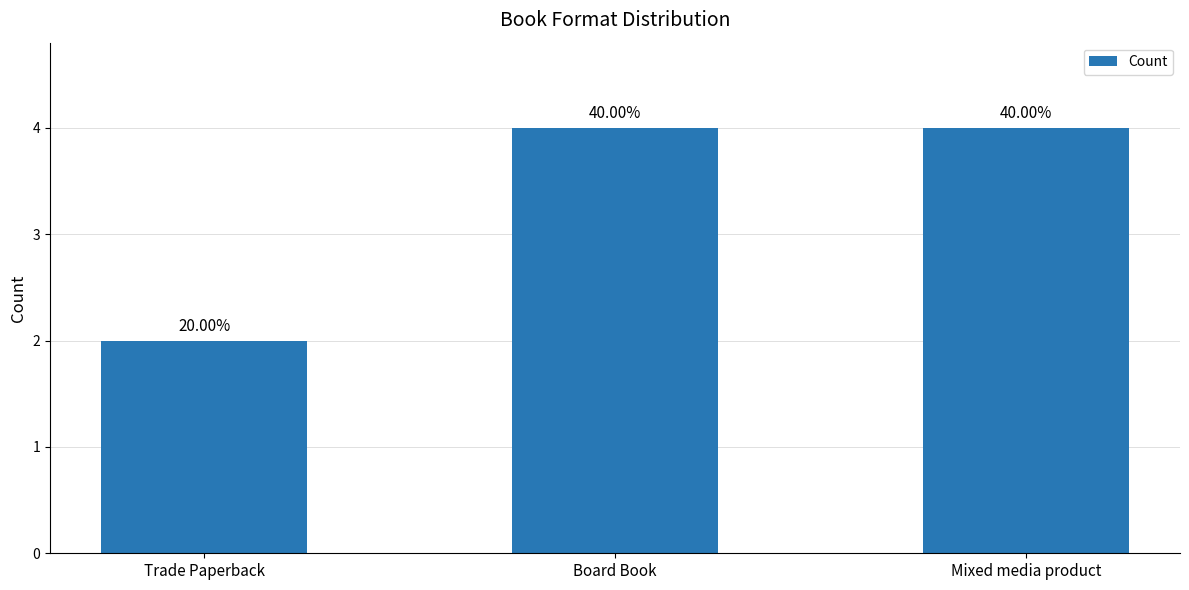

Where is the data nearest to the value 3?

Trade Paperback